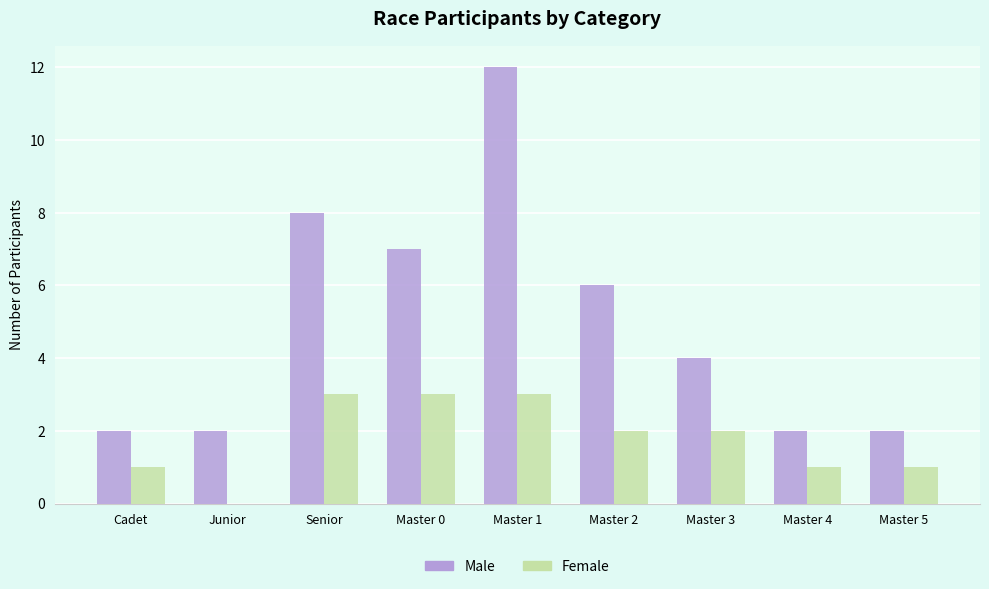

Reading right to left, transcribe all the data shown in this chart.

Male: Master 5=2	Master 4=2	Master 3=4	Master 2=6	Master 1=12	Master 0=7	Senior=8	Junior=2	Cadet=2
Female: Master 5=1	Master 4=1	Master 3=2	Master 2=2	Master 1=3	Master 0=3	Senior=3	Junior=0	Cadet=1